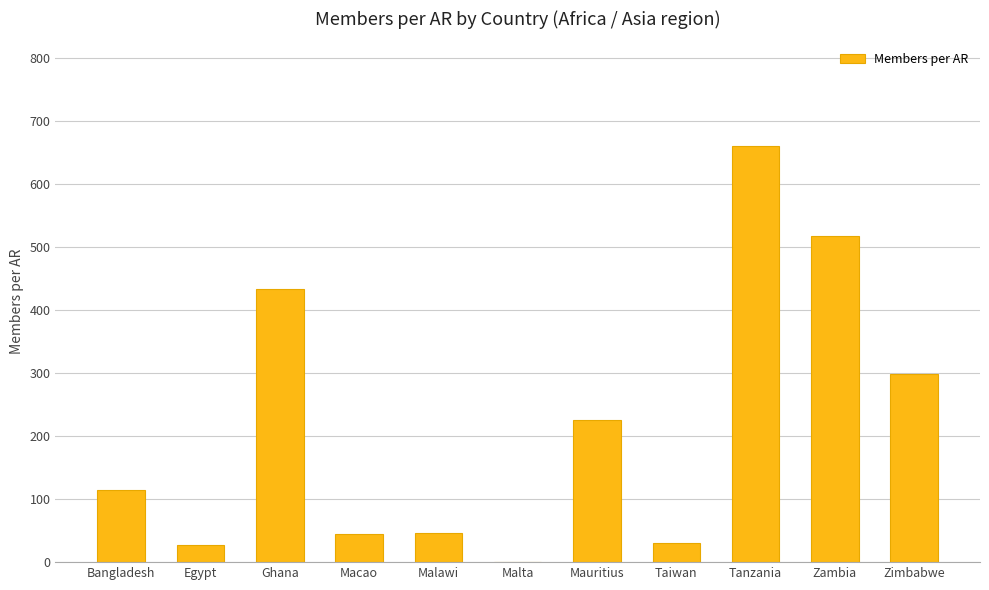

At which category does the chart reach its peak across all series?

Tanzania